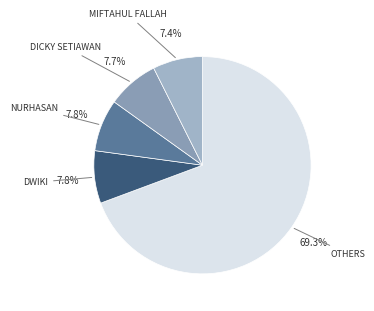

What is the largest slice in the pie chart?

OTHERS